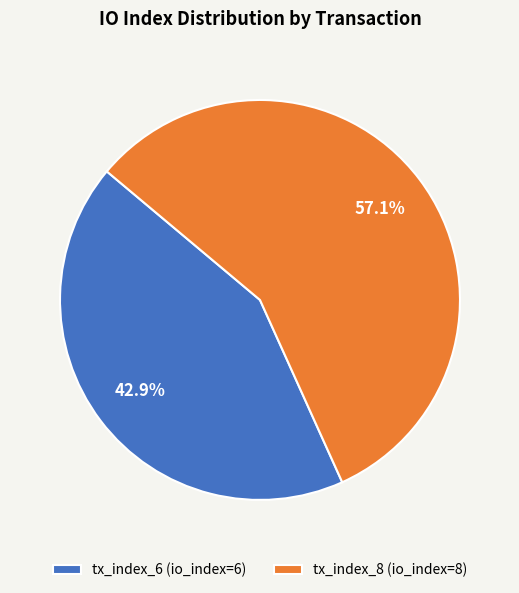

How many slices are in this pie chart?

2